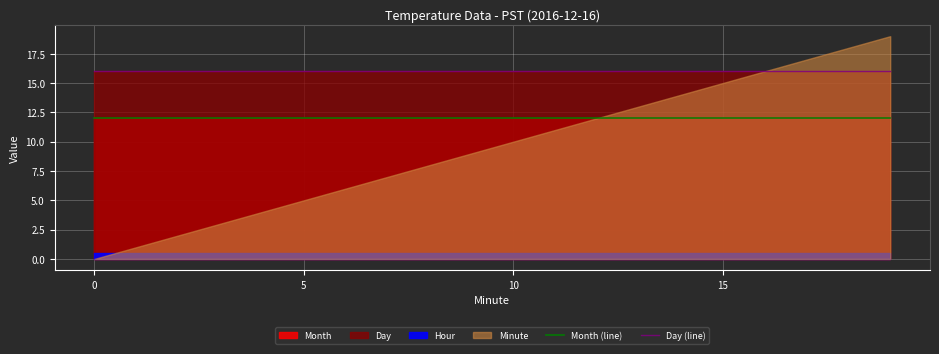

What is the value of the Day (line) point at the 1st from the left?

16